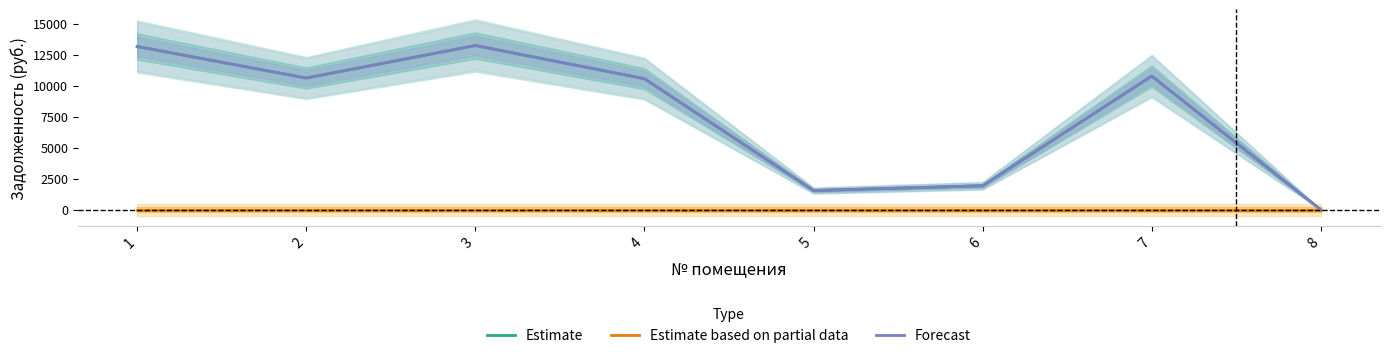

Which series has the widest spread of values?

Estimate